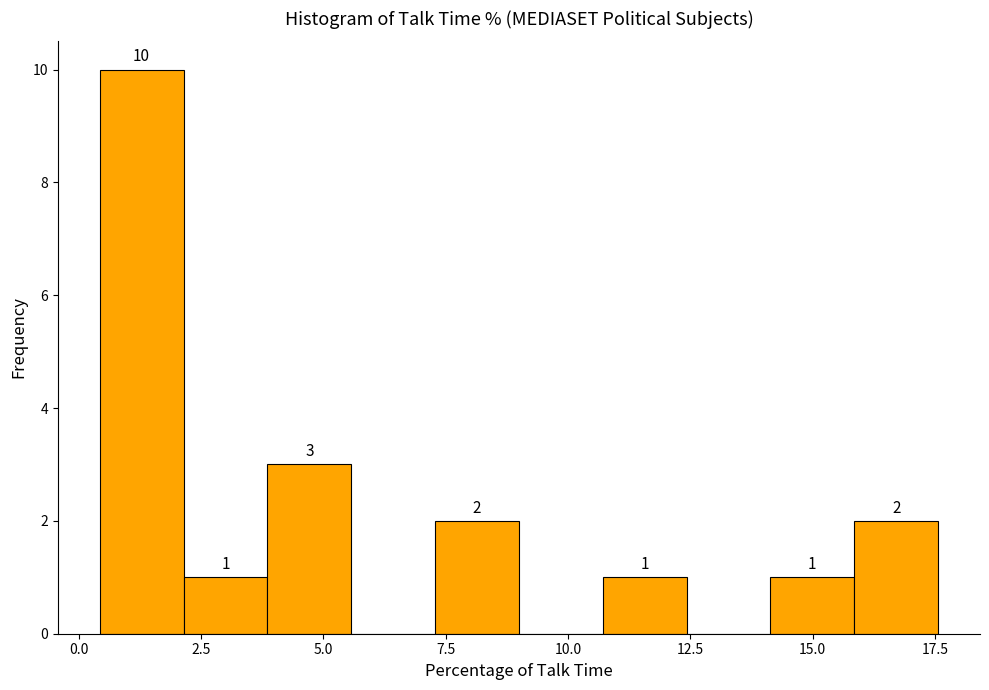

Around what value on the x-axis is the tallest bar? Give the approximate position of its centre, as read against the axis.

1.5